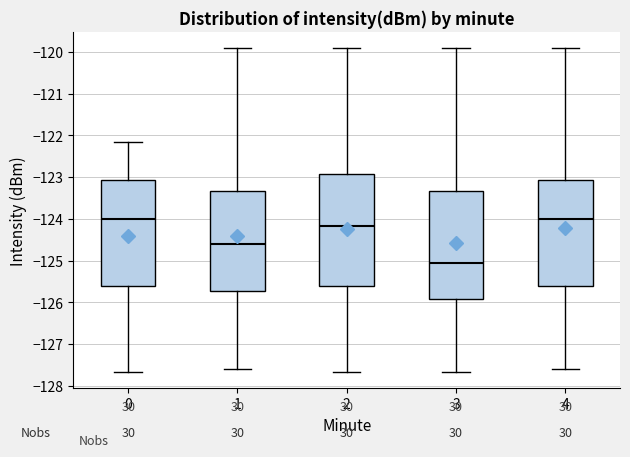

Reading left to right, read every box against the y-axis: the position of its median line, the range the box covers, and the ends of its whiskers. The values are not printed on the chart, so give them approximately, as read against the axis.

0: median -124.0, box -125.6 to -123.1, whiskers -127.7 to -122.2
1: median -124.6, box -125.7 to -123.3, whiskers -127.6 to -119.9
2: median -124.2, box -125.6 to -122.9, whiskers -127.7 to -119.9
3: median -125.1, box -125.9 to -123.3, whiskers -127.7 to -119.9
4: median -124.0, box -125.6 to -123.1, whiskers -127.6 to -119.9